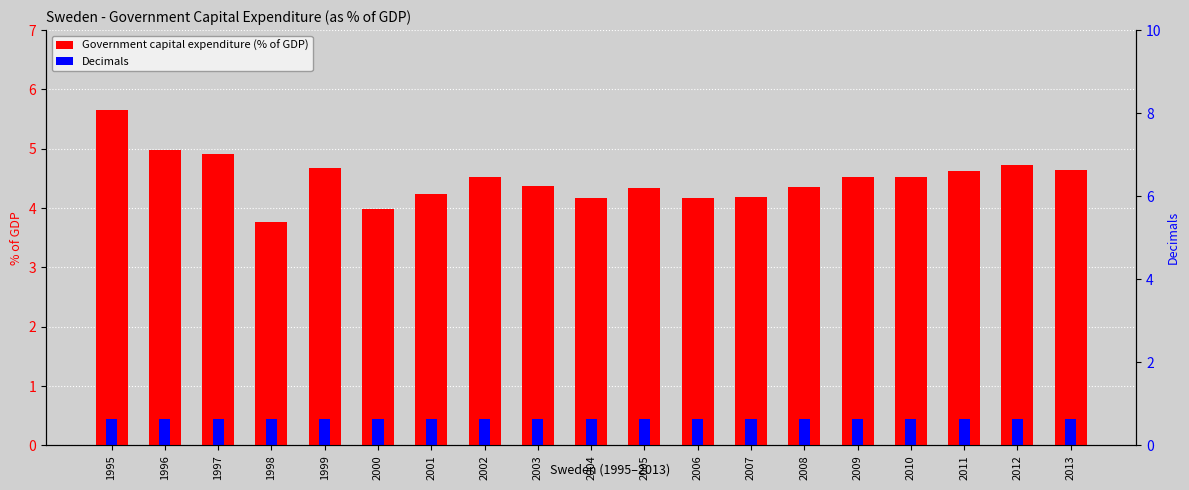

Reading left to right, transcribe all the data shown in this chart.

Government capital expenditure (% of GDP): 5.6	5.0	4.9	3.8	4.7	4.0	4.2	4.5	4.4	4.2	4.3	4.2	4.2	4.4	4.5	4.5	4.6	4.7	4.6
Decimals: 0.4	0.4	0.4	0.4	0.4	0.4	0.4	0.4	0.4	0.4	0.4	0.4	0.4	0.4	0.4	0.4	0.4	0.4	0.4